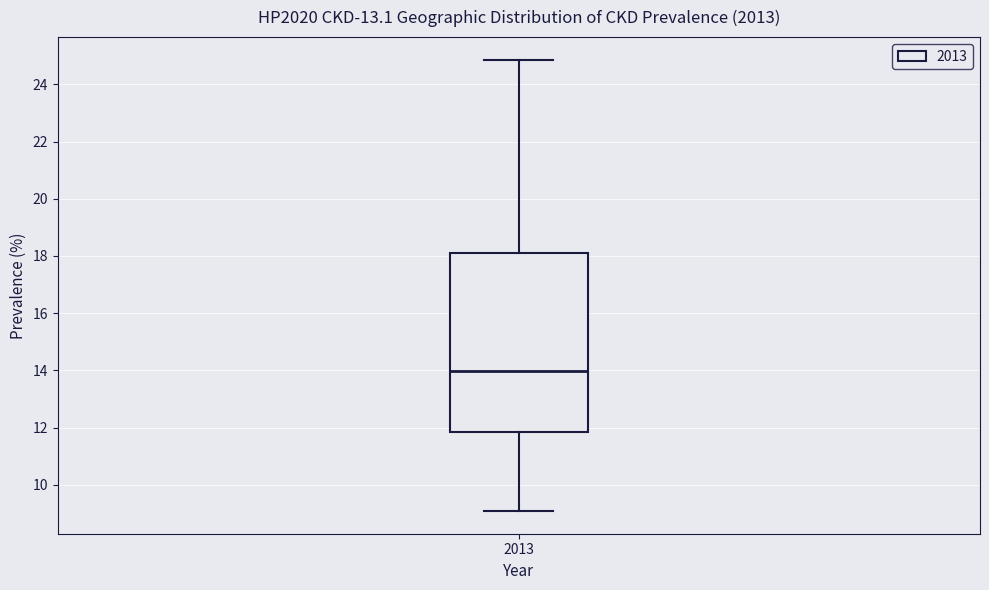

Read this box plot against the y-axis: the position of the median line, the range covered by the box, and the ends of both whiskers. The values are not printed on the chart, so give them approximately, as read against the axis.

median 14.0, box 11.8 to 18.0, whiskers 9.0 to 24.8